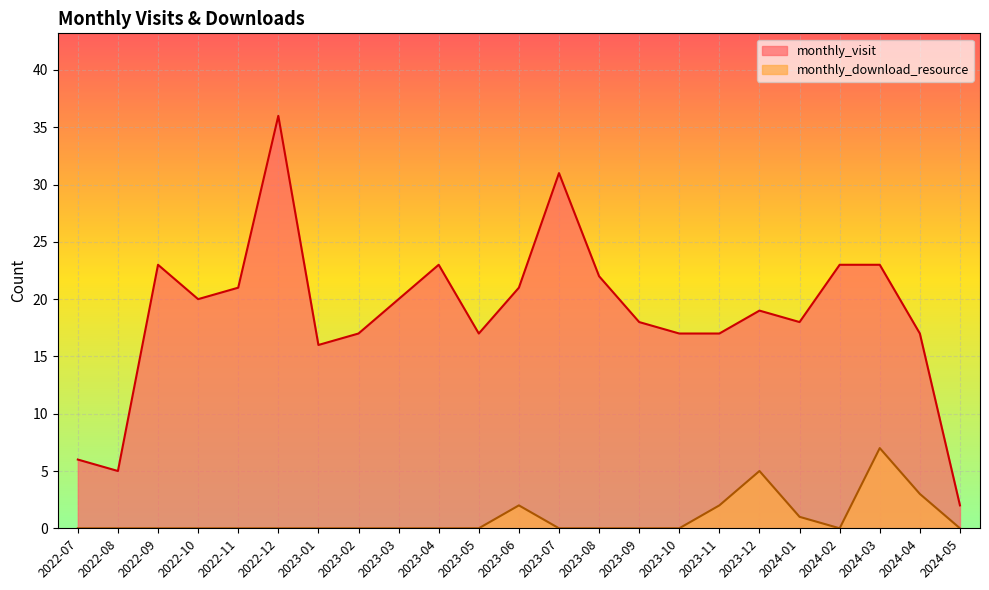

Rank the series by their maximum value, from highest to lowest.

monthly_visit, monthly_download_resource